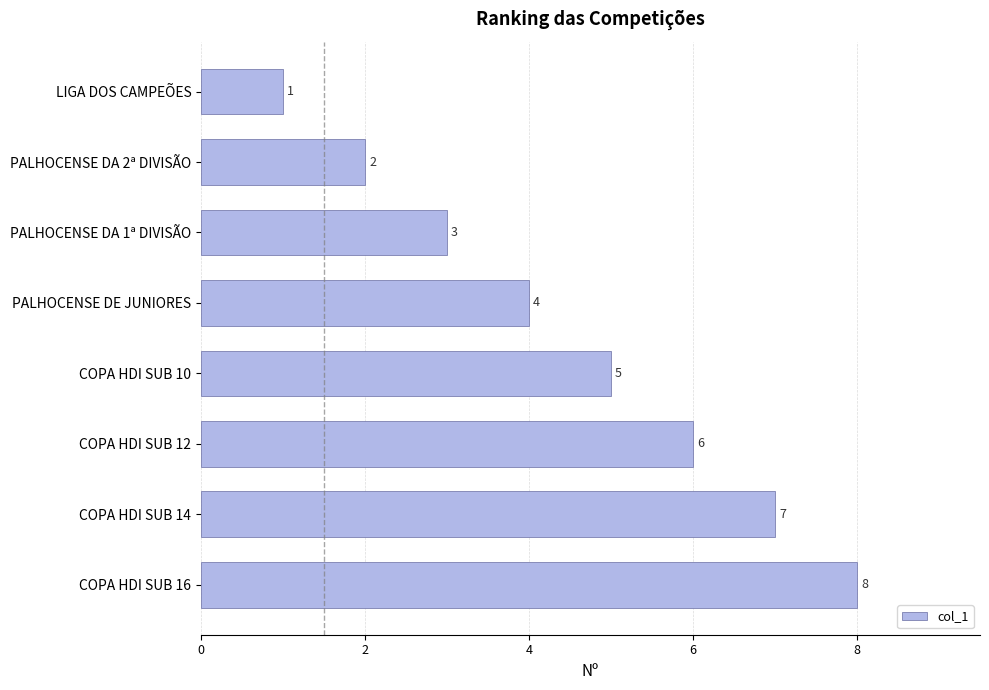

List the labels in order of value, largest first.

COPA HDI SUB 16, COPA HDI SUB 14, COPA HDI SUB 12, COPA HDI SUB 10, PALHOCENSE DE JUNIORES, PALHOCENSE DA 1ª DIVISÃO, PALHOCENSE DA 2ª DIVISÃO, LIGA DOS CAMPEÕES